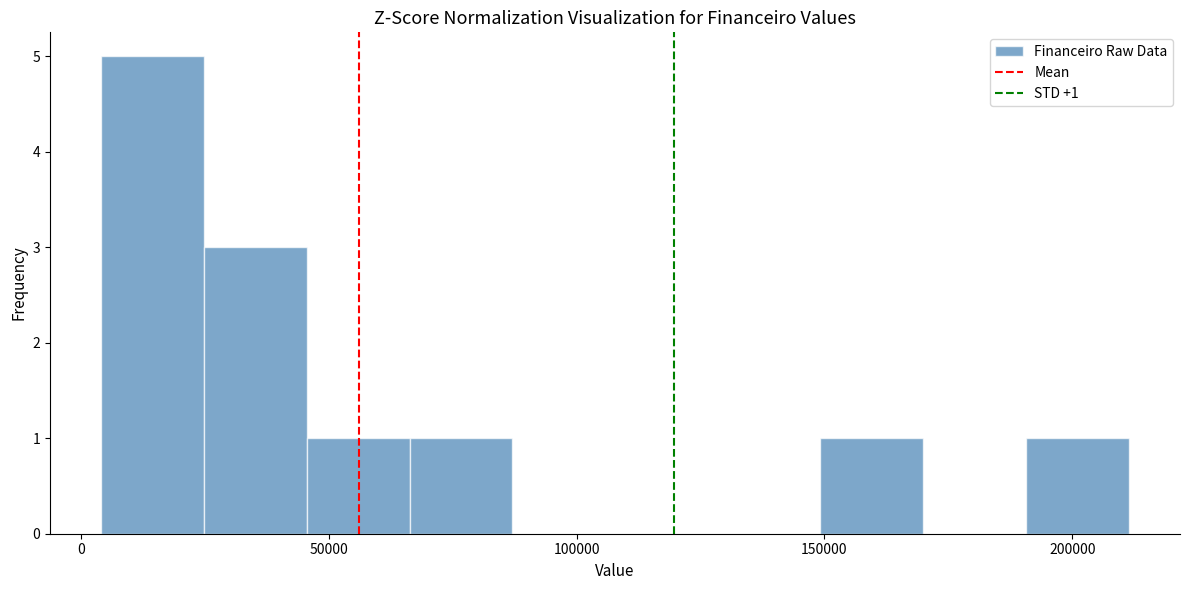

Over which range of the x-axis is the bar tallest?

5000 to 25000